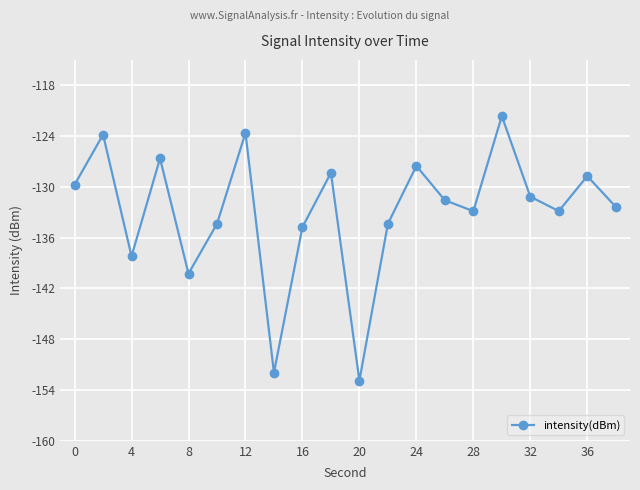

What is the difference between the maximum and minimum values?

31.3